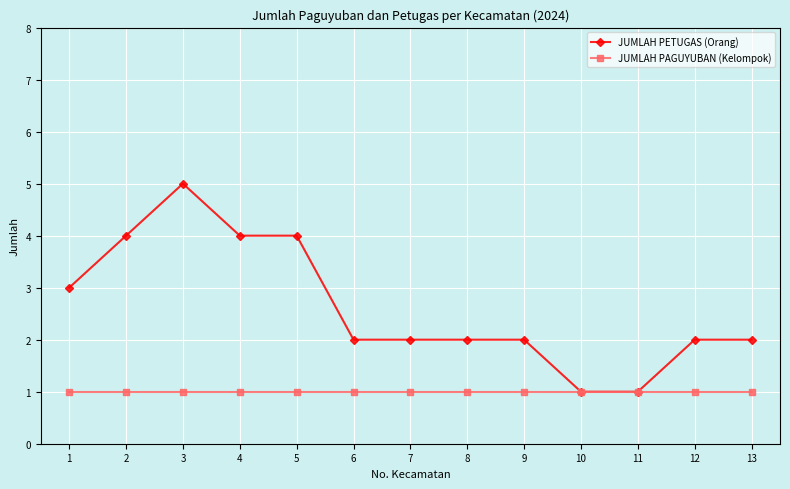

What is the greatest value displayed?

5